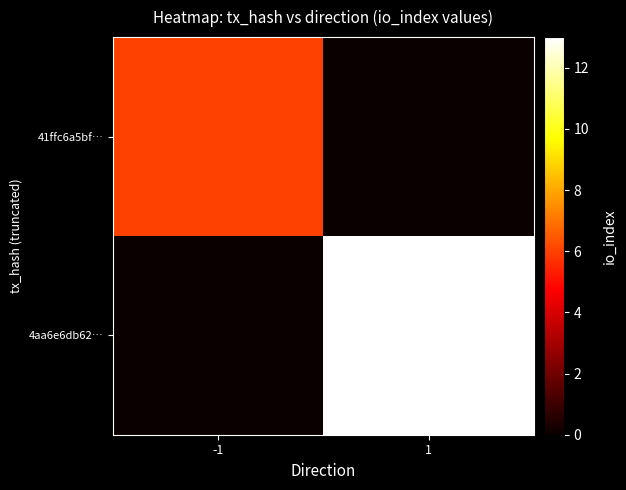

Rank the series by their maximum value, from lowest to highest.

41ffc6a5bf…, 4aa6e6db62…